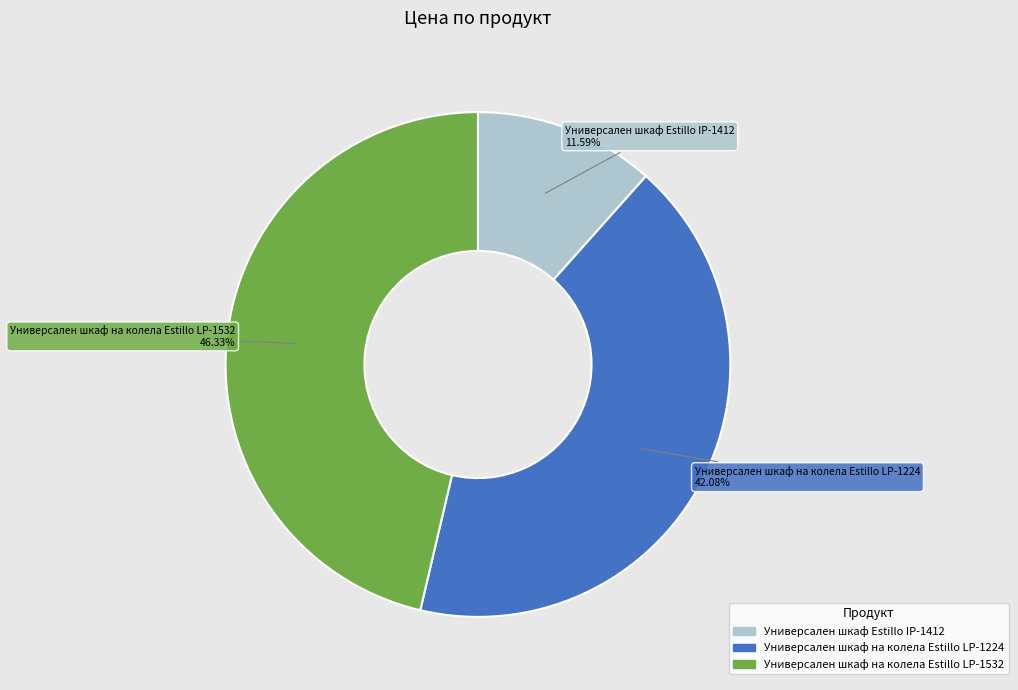

To the nearest percent, what portion does Универсален шкаф на колела Estillo LP-1224 represent?

42%